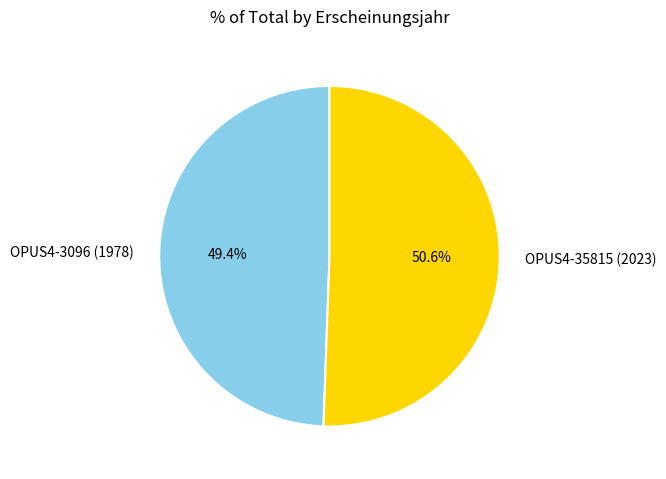

To the nearest percent, what is the average slice percentage?

50%